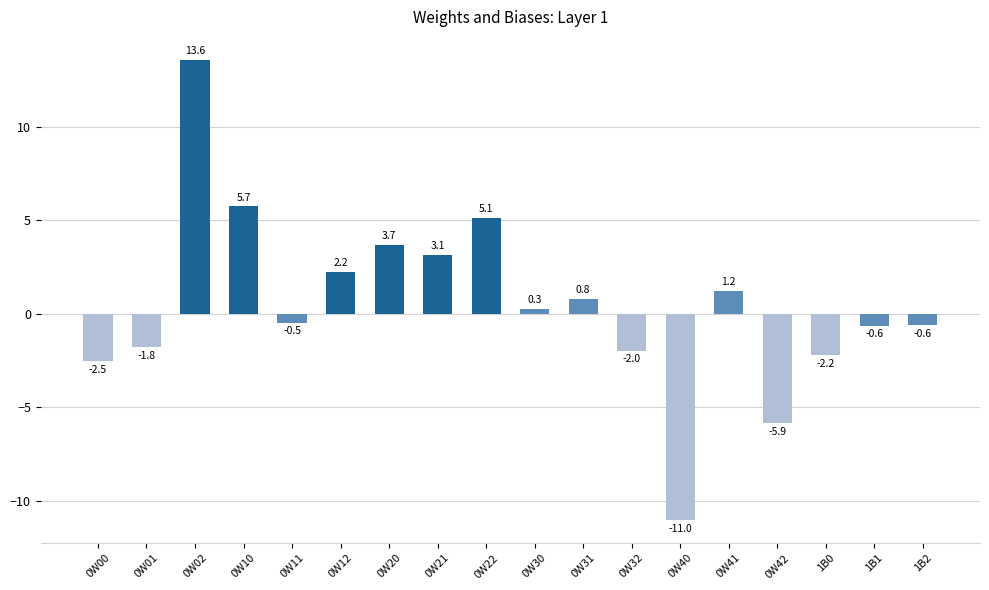

Which has a higher value, 0W12 or 0W00?

0W12